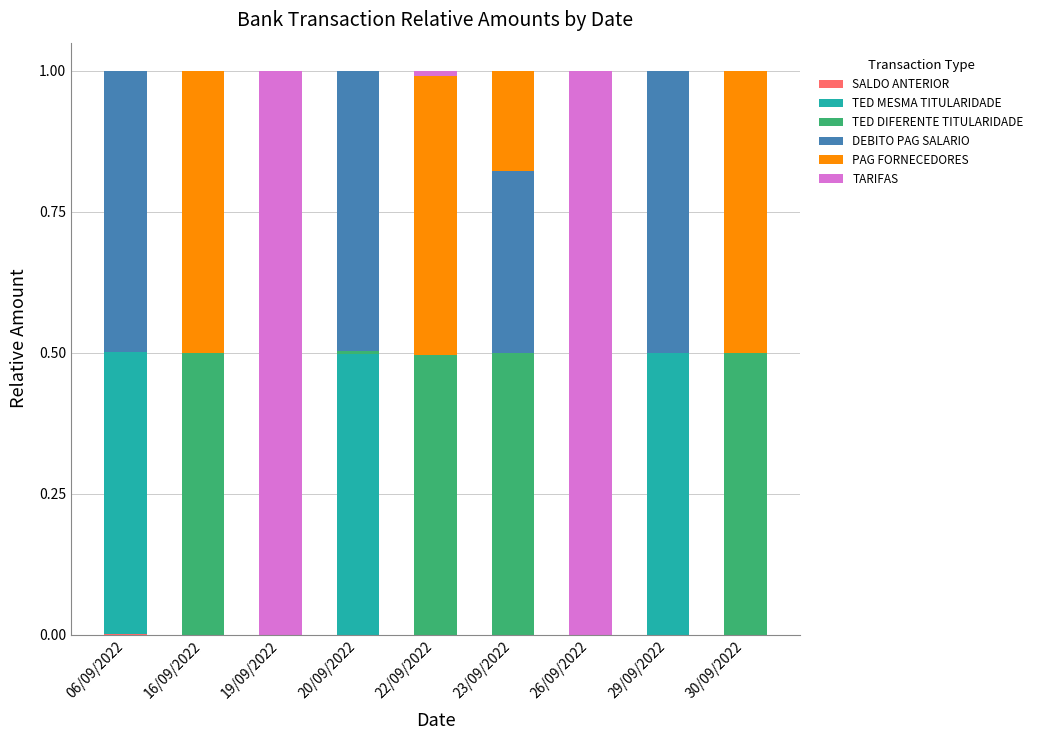

What is the total value across all series at 29/09/2022?

1.0